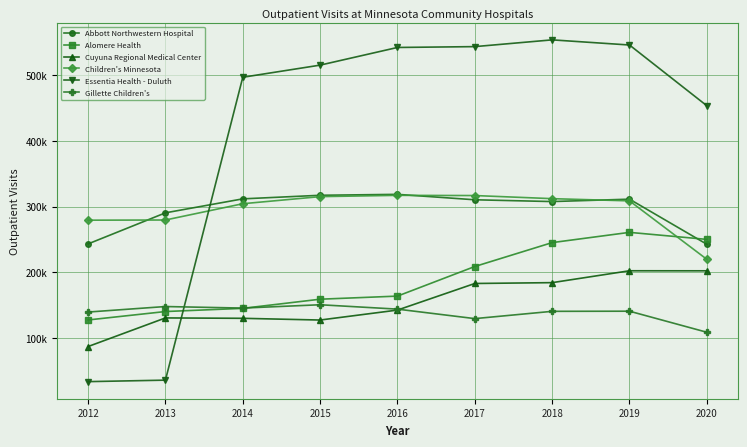

Rank the series at 2013 from highest to lowest value.

Abbott Northwestern Hospital, Children's Minnesota, Gillette Children's, Alomere Health, Cuyuna Regional Medical Center, Essentia Health - Duluth